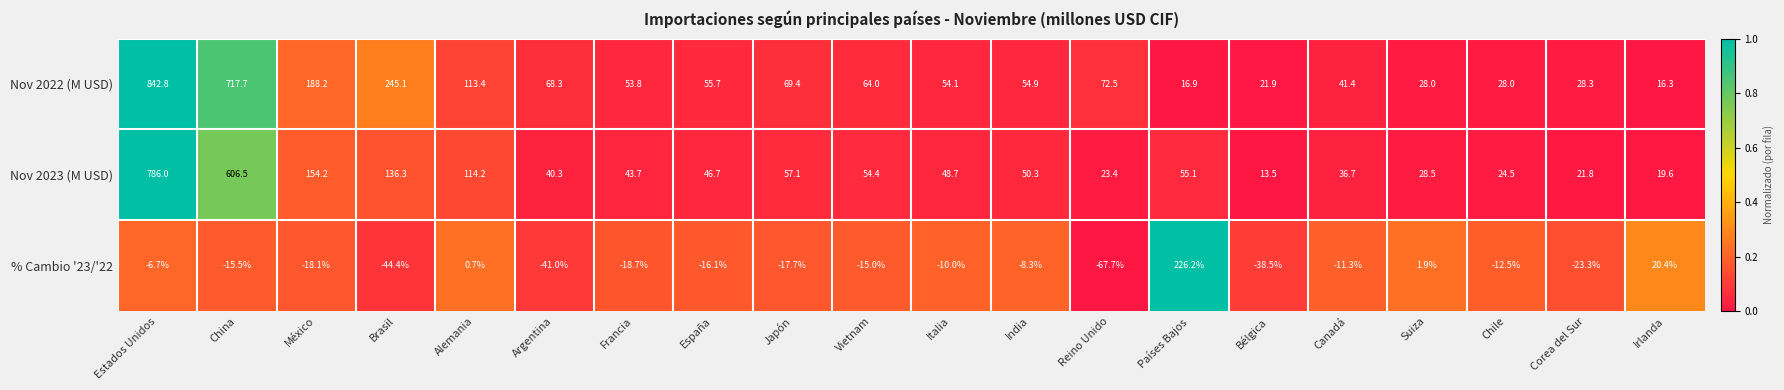

How many distinct data groups are displayed?

3